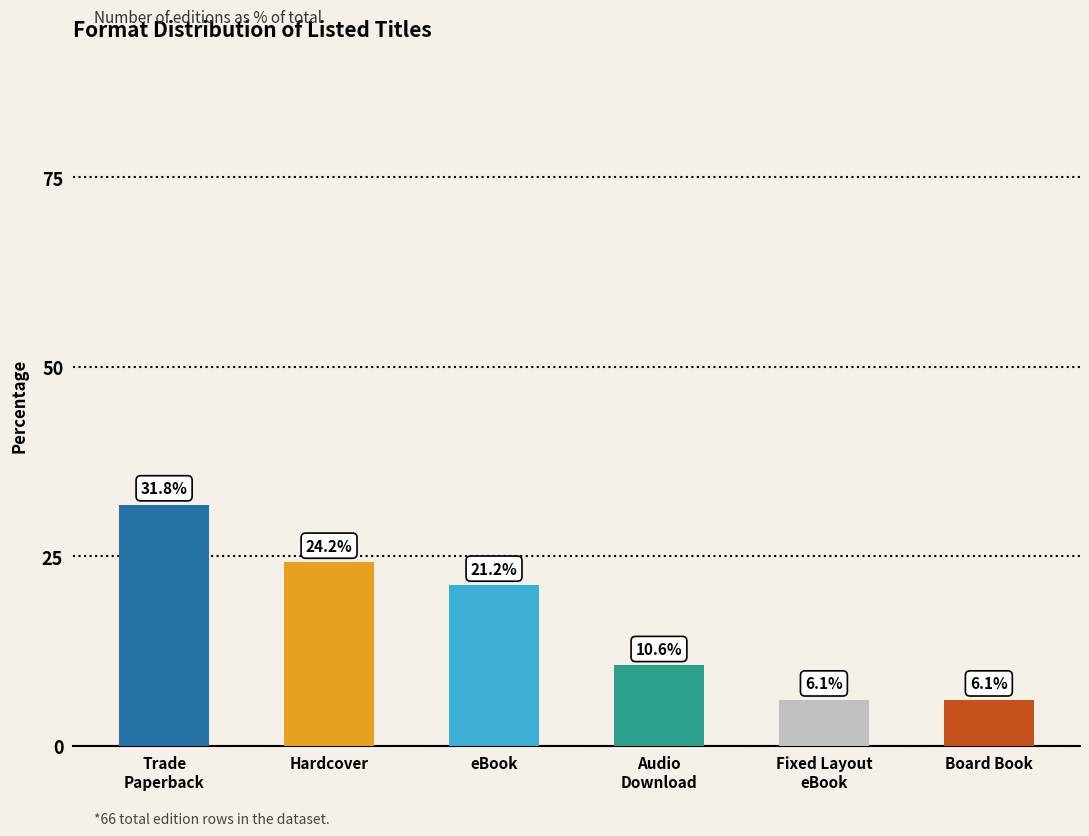

Which category has the highest value across all series?

Trade
Paperback